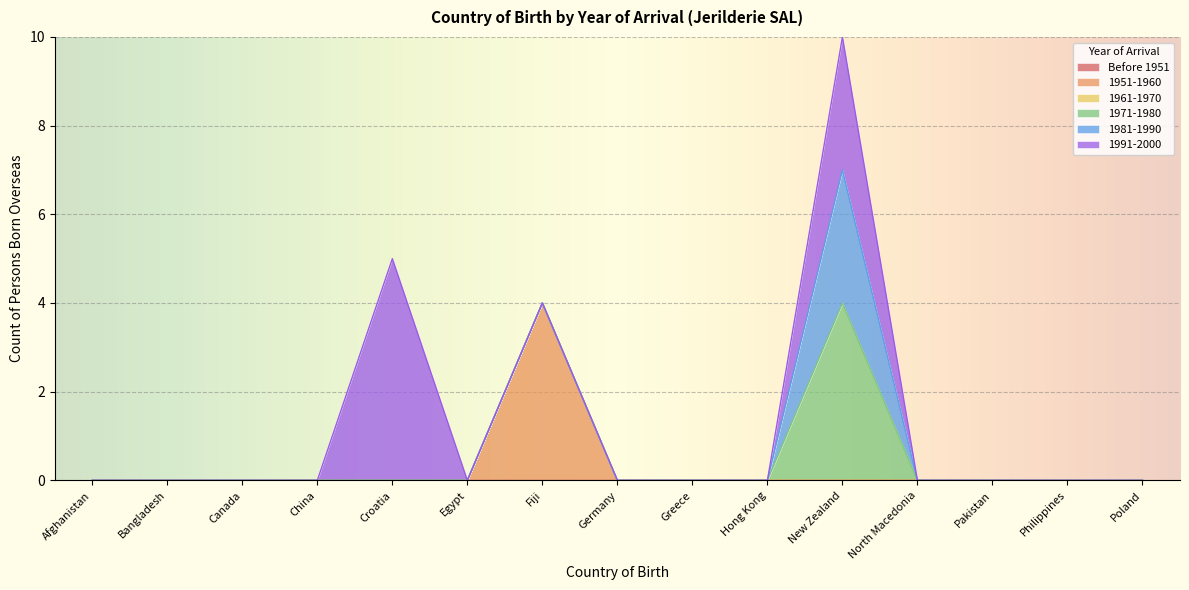

At which category is the sum across all series the highest?

New Zealand